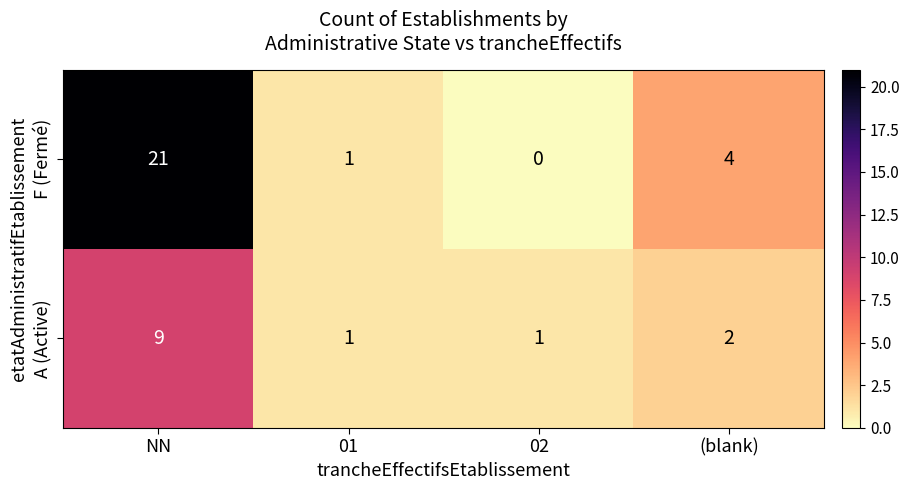

What is the maximum value shown in the chart?

21